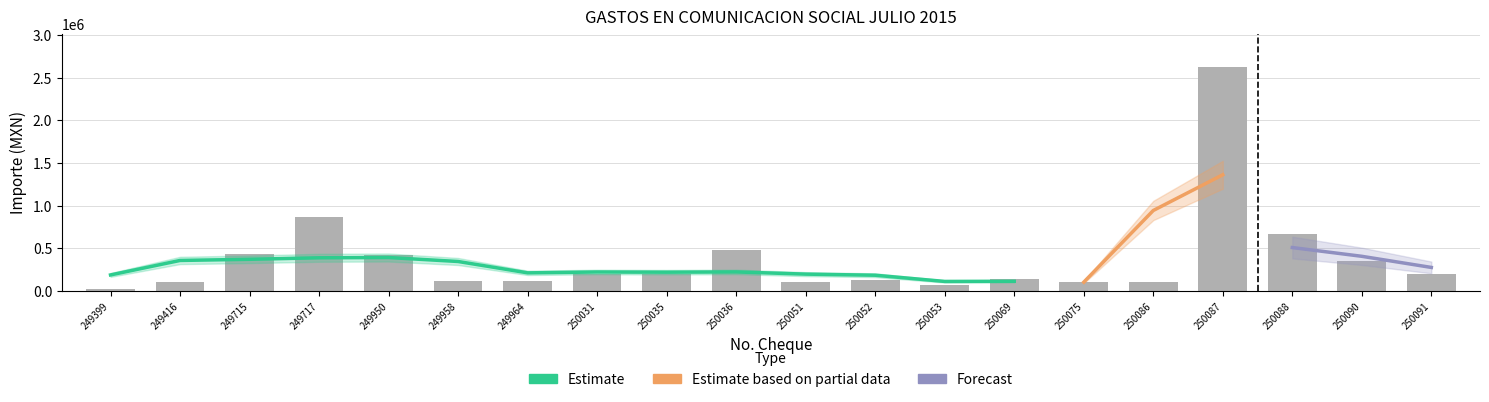

Are the bars grouped side by side (vs. stacked)?

No